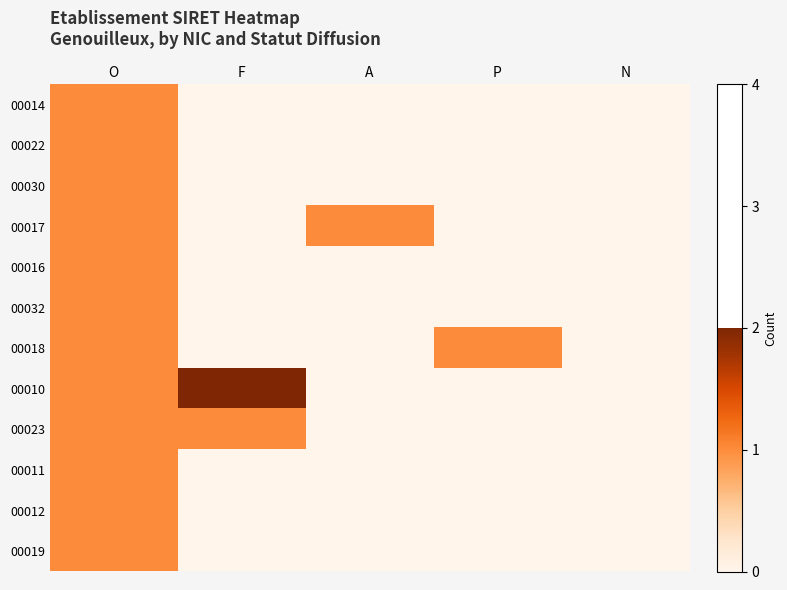

At which category is the sum across all series the highest?

O